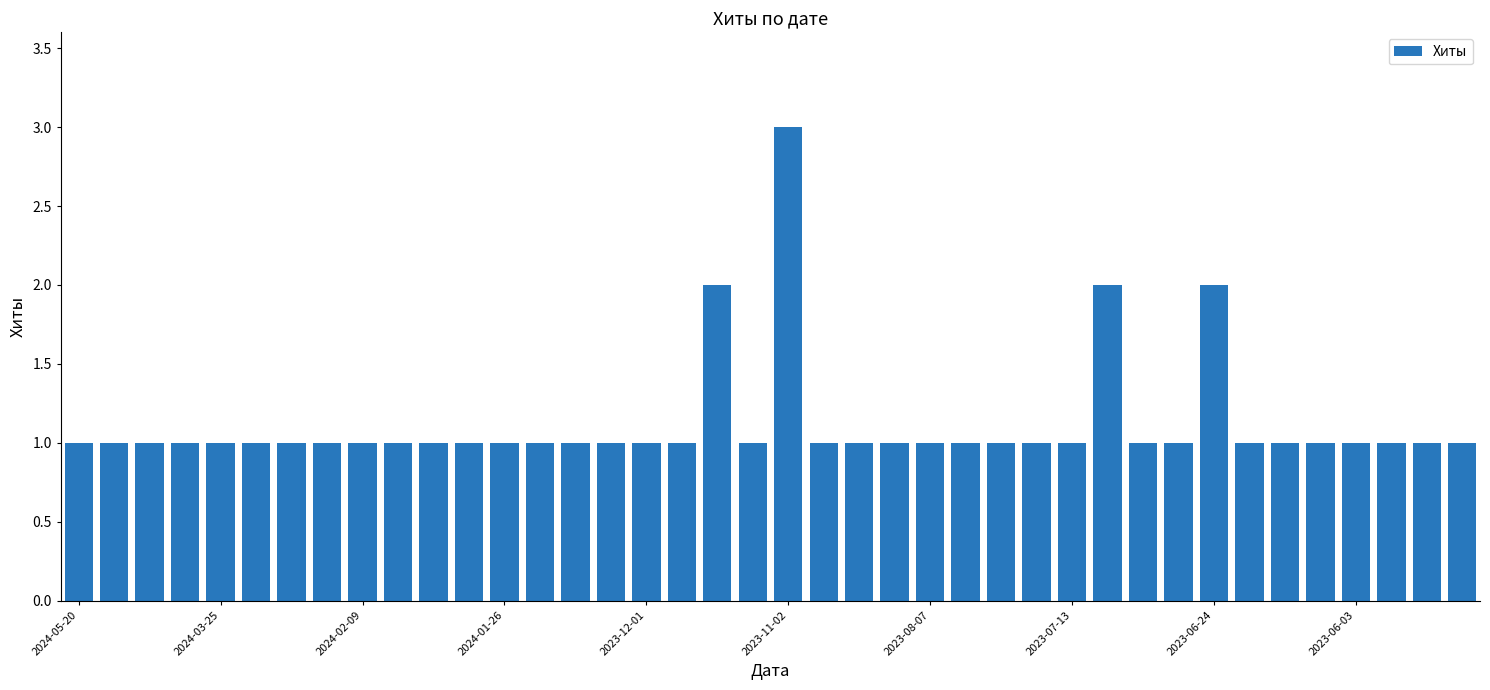

What is the greatest value displayed?

3